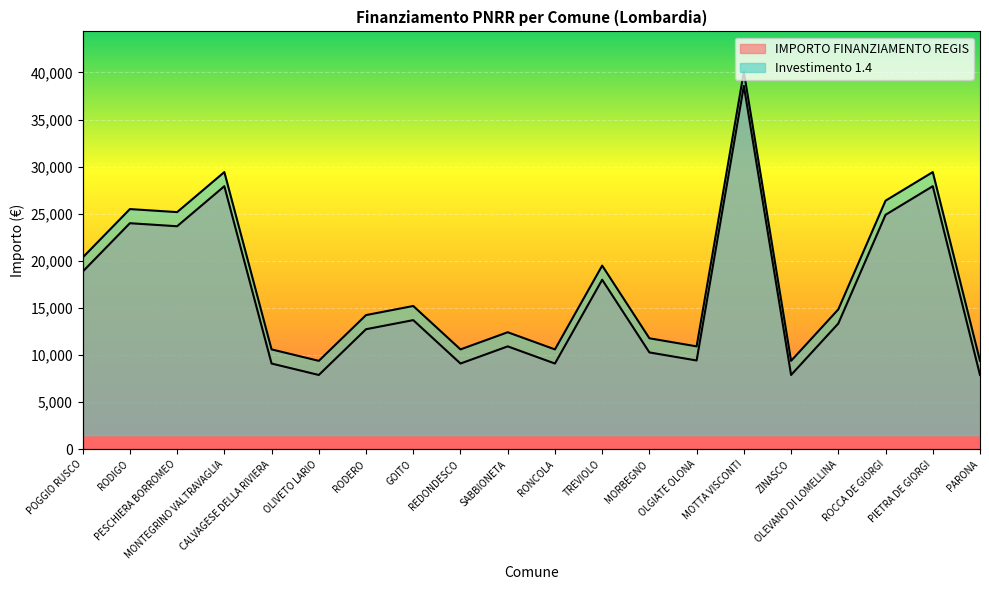

How many distinct data groups are displayed?

2